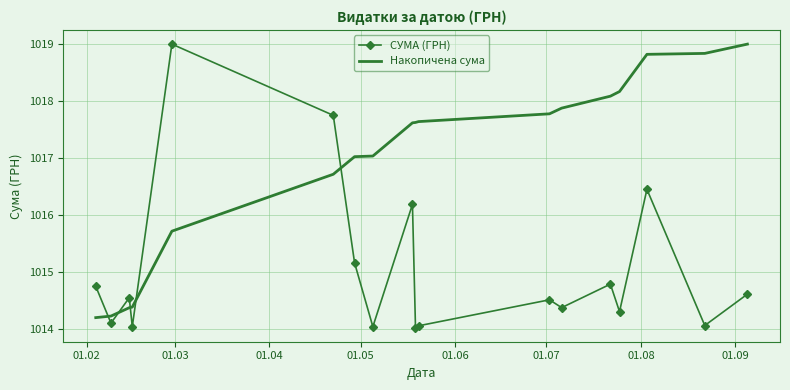

What is the lowest value of the СУМА (ГРН) series?

1014.0